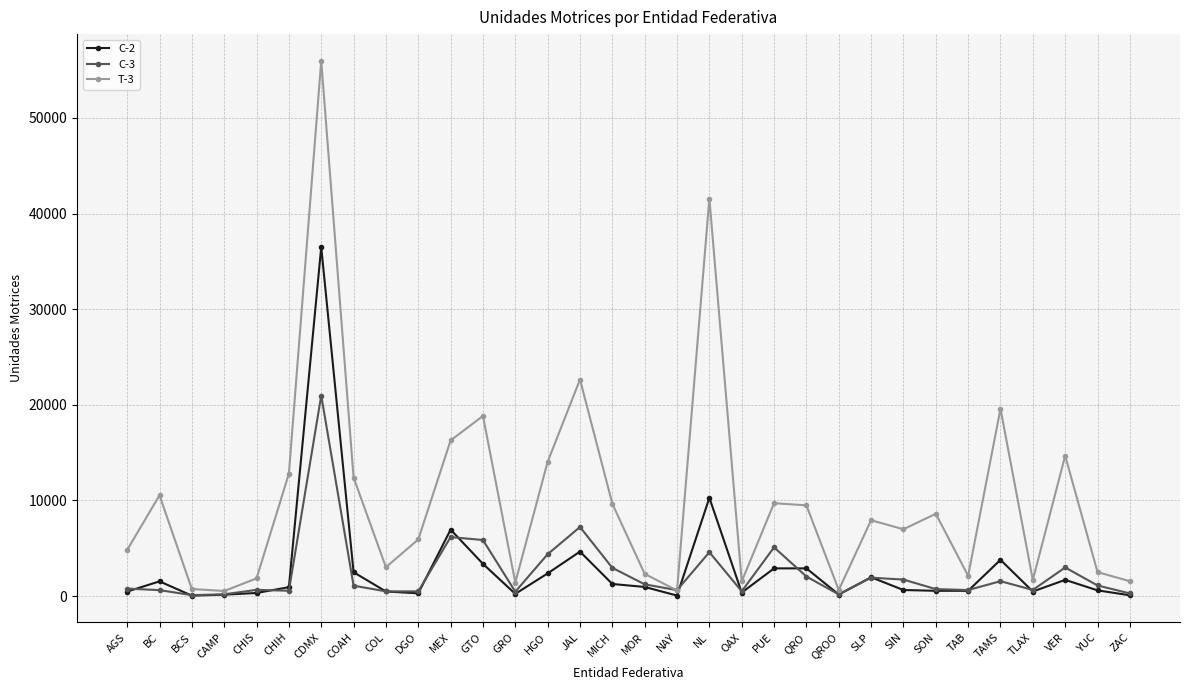

Which series has the largest range (max minus min)?

T-3